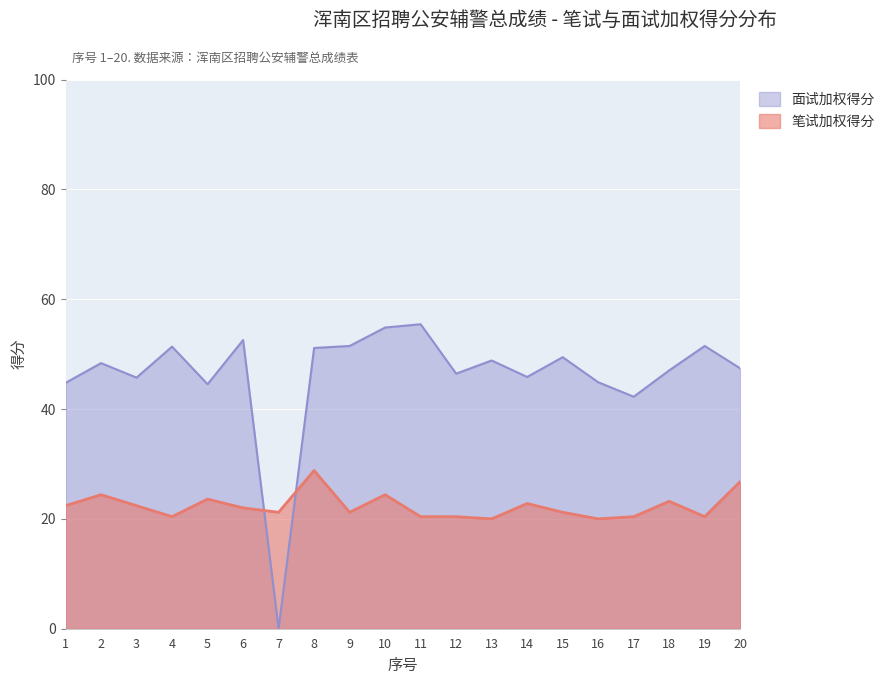

Is the value of 面试加权得分 at 6 greater than the value of 笔试加权得分 at 11?

Yes